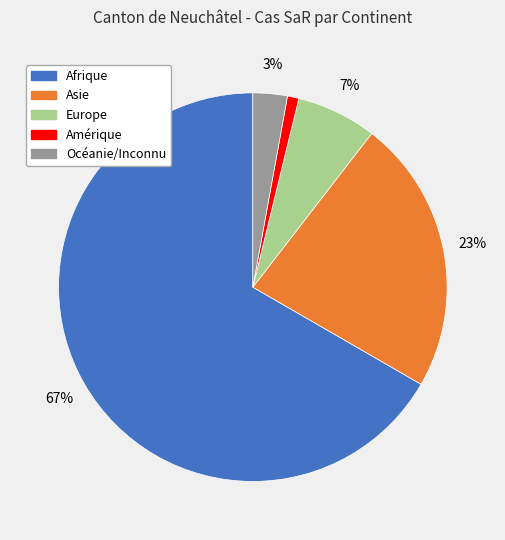

What is the largest slice in the pie chart?

Afrique